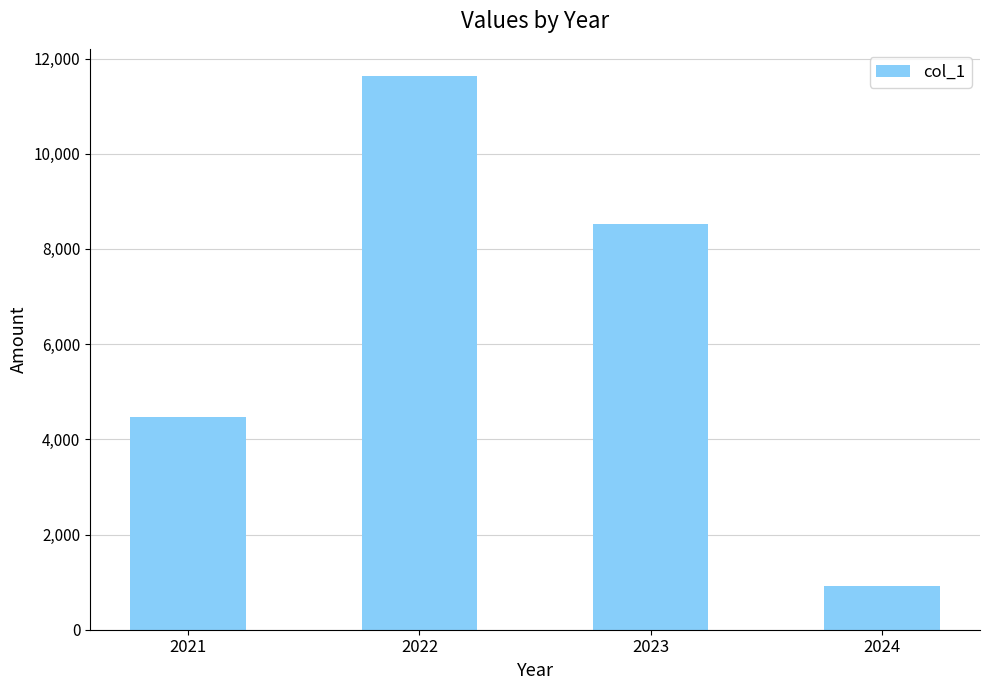

Reading right to left, transcribe all the data shown in this chart.

2024=910	2023=8516	2022=11622	2021=4476